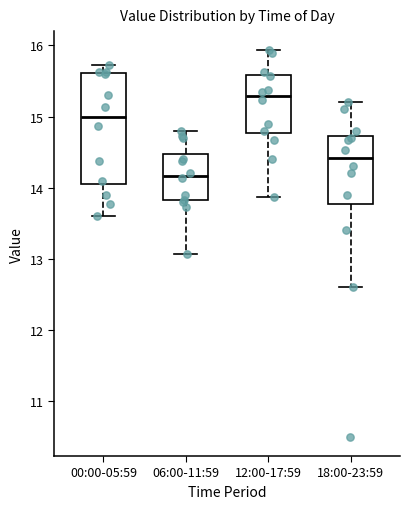

Which box has the lowest median line?

06:00-11:59